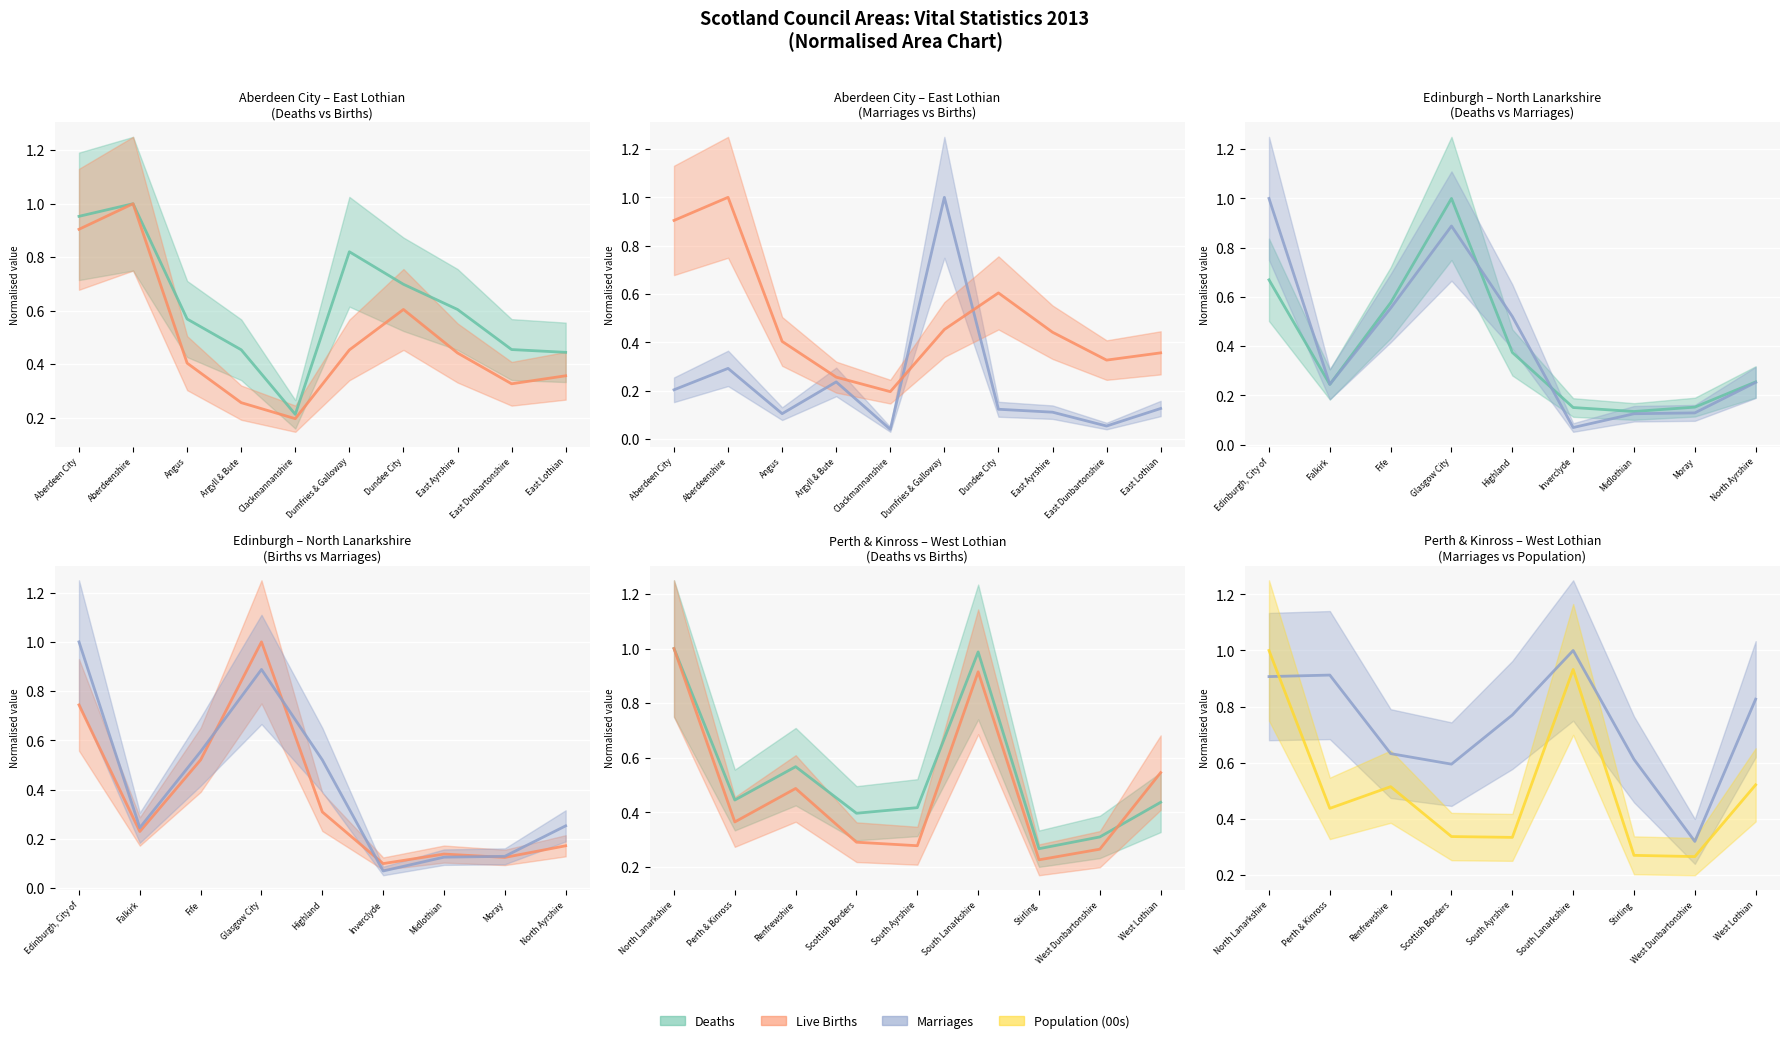

At how many categories does at least one series exceed 0?

9